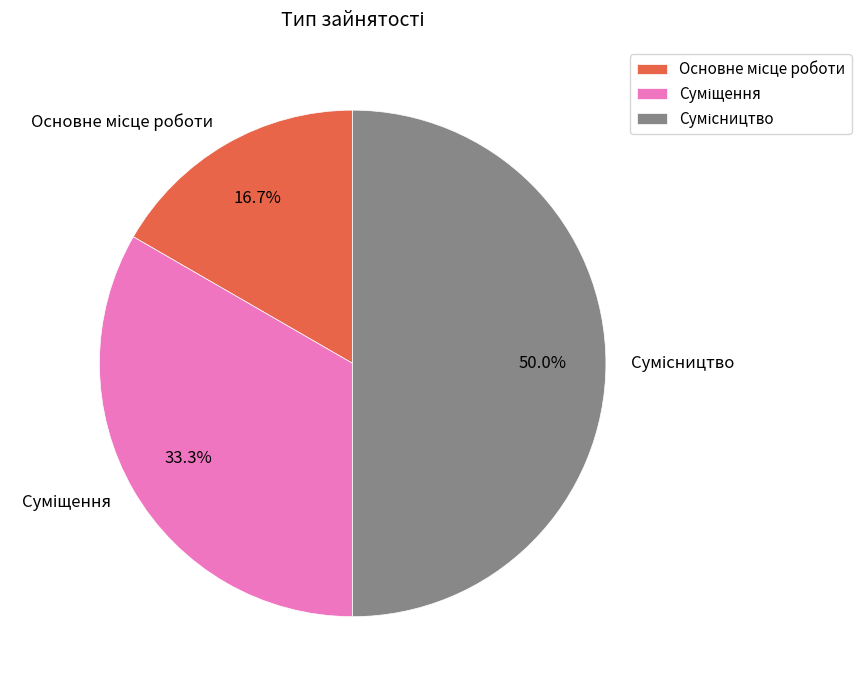

To the nearest percent, what is the combined percentage of Сумісництво and Суміщення?

83%